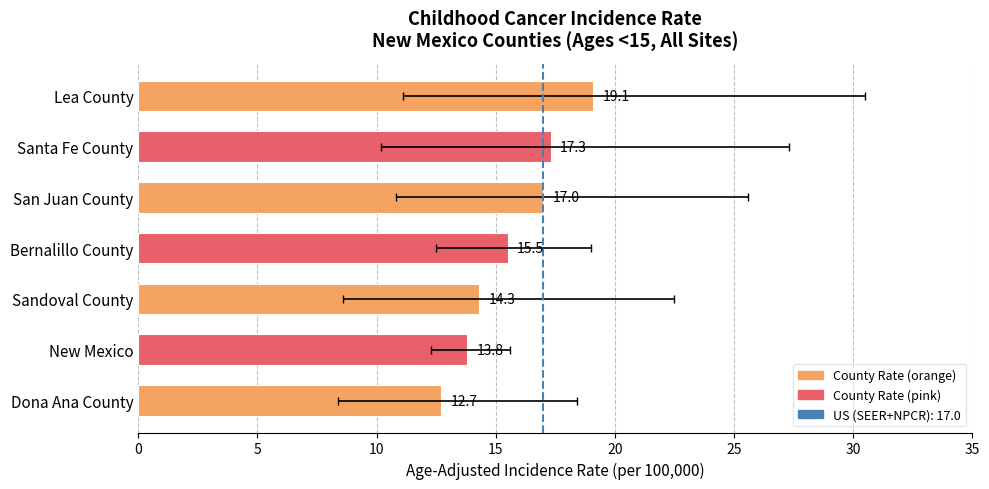

What is the sum of all values?

109.7